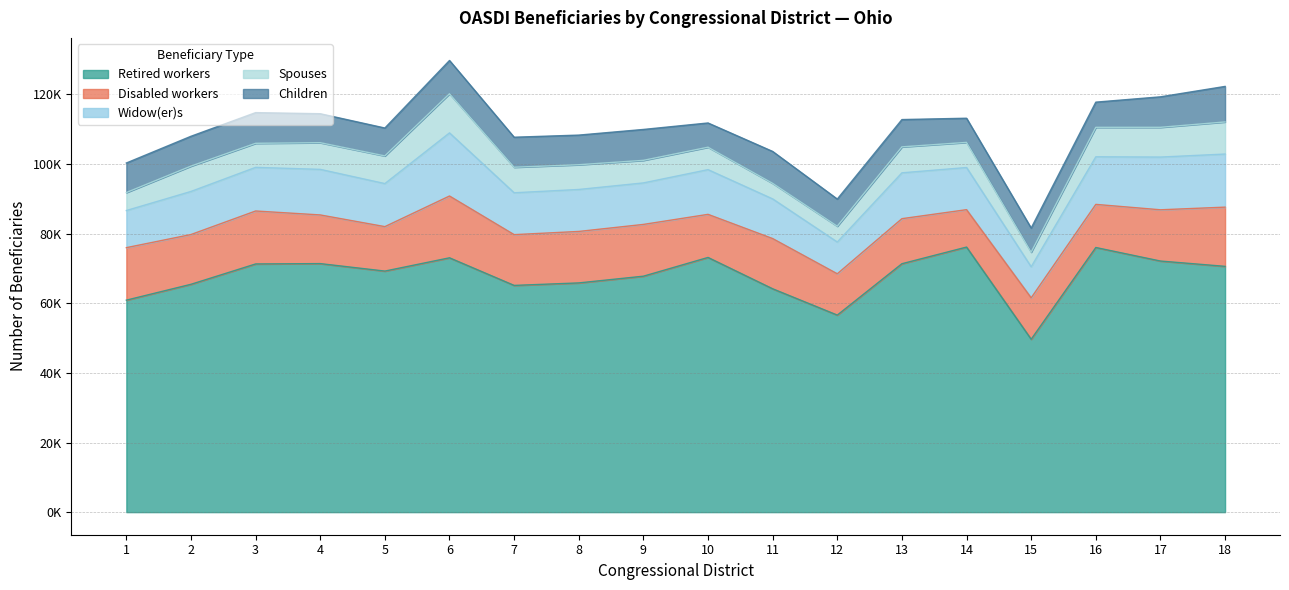

Where does the Widow(er)s series first go above 12380?

3